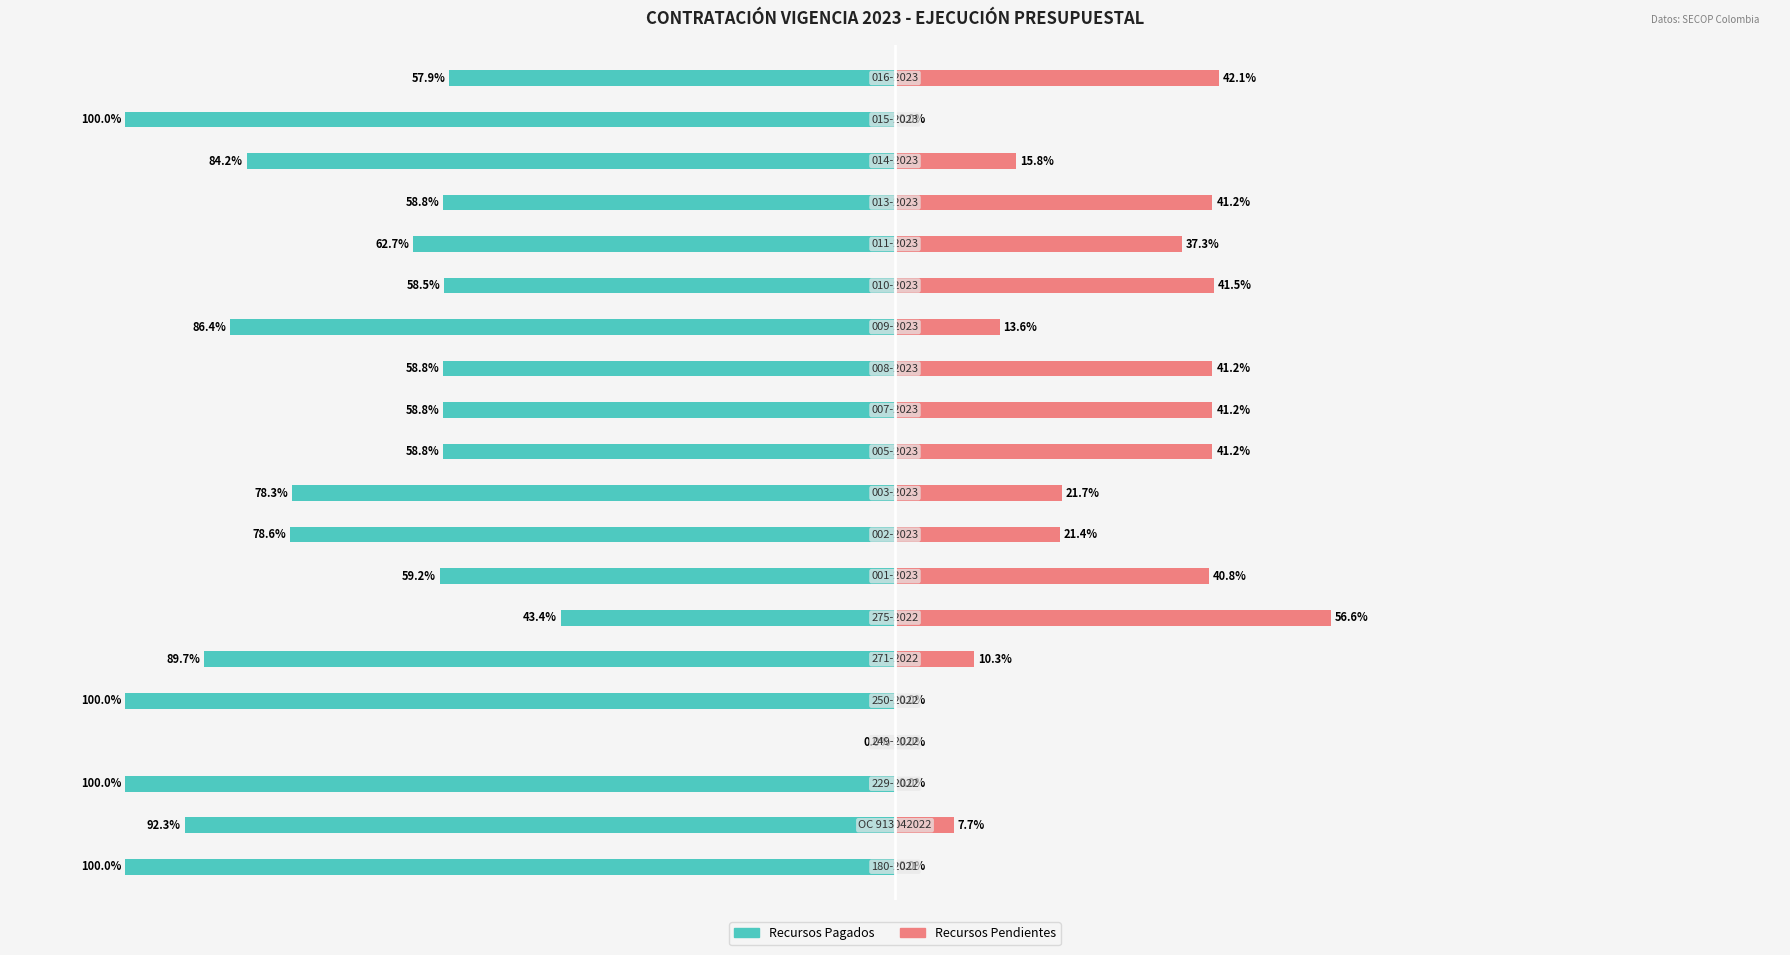

What is the value of the Recursos Pagados bar at the 11th from the left?

-58.8